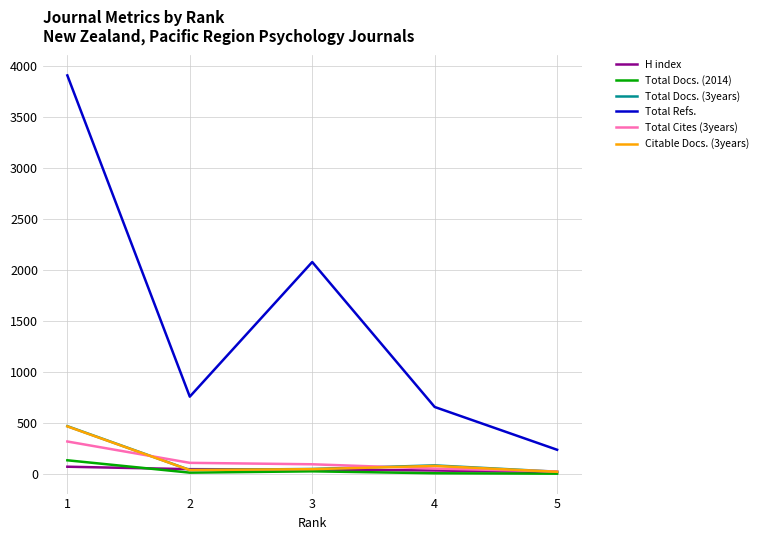

True or false: Total Refs. and Total Docs. (2014) intersect in this chart.

False